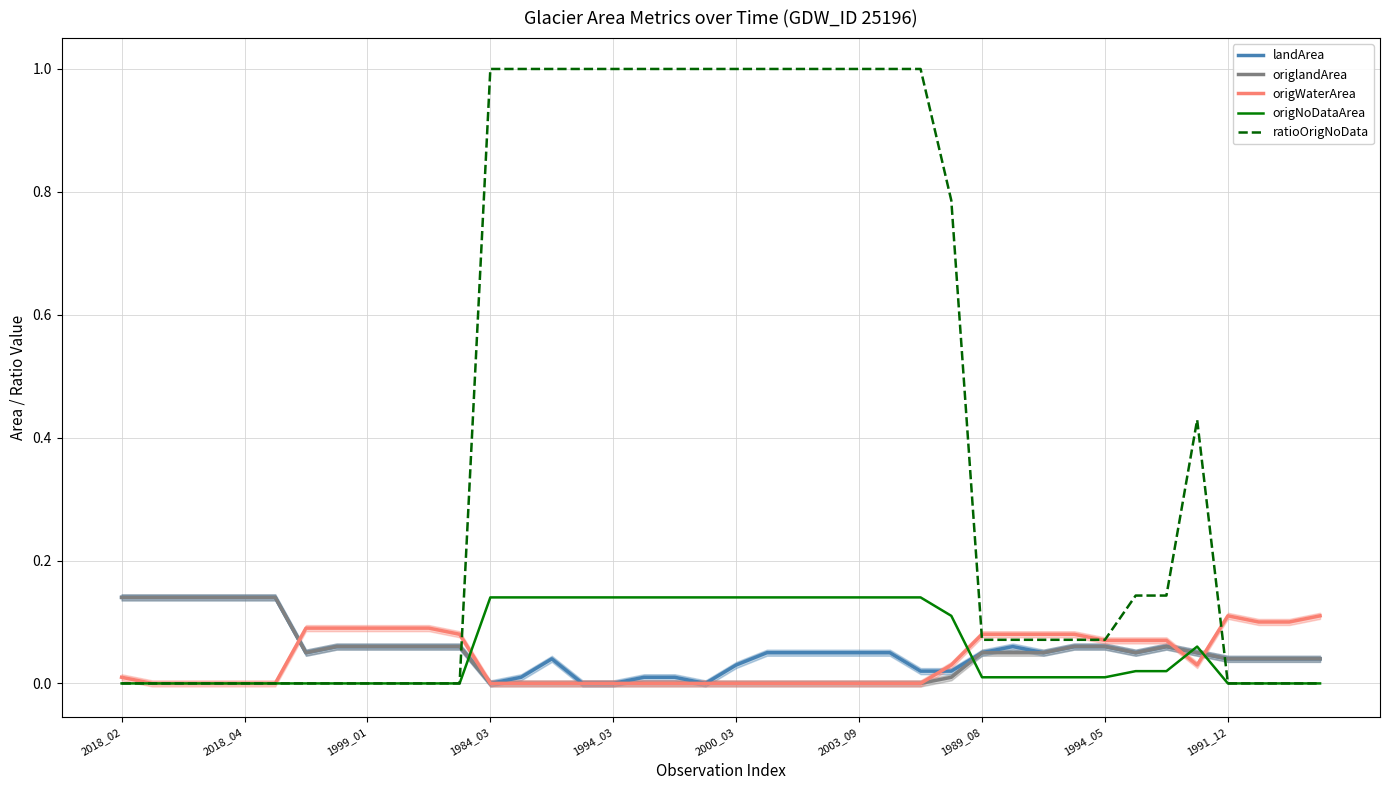

What is the difference between the maximum and minimum values in the origWaterArea series?

0.1